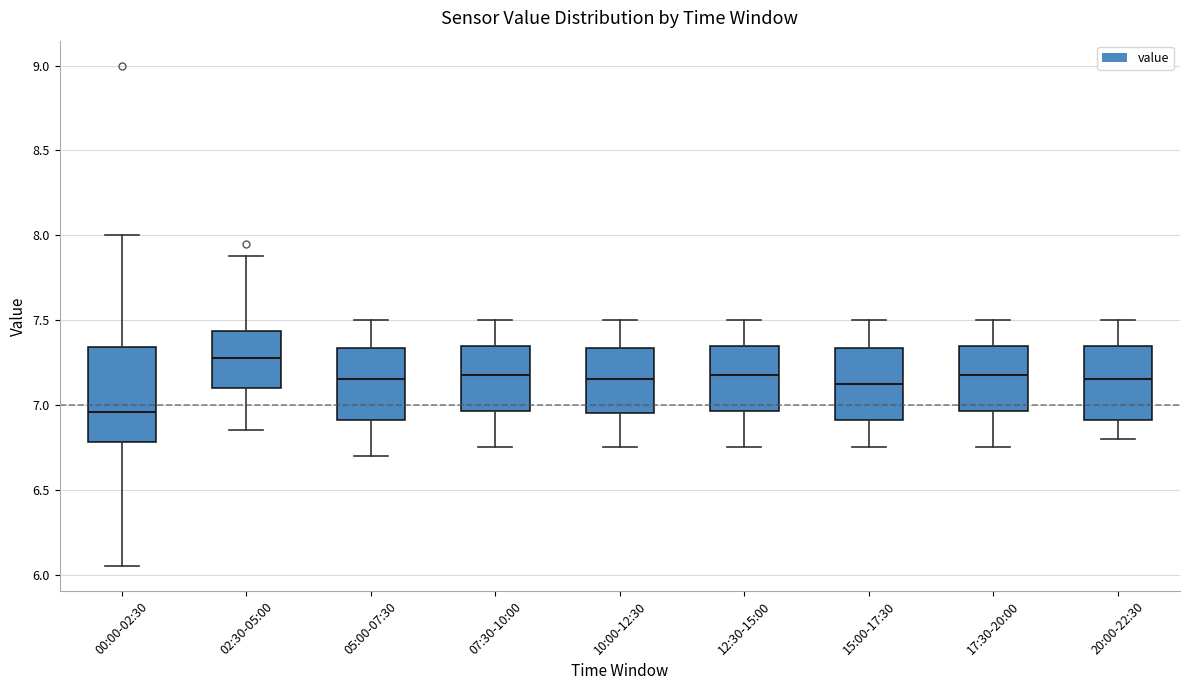

Reading left to right, read every box against the y-axis: the position of its median line, the range the box covers, and the ends of its whiskers. The values are not printed on the chart, so give them approximately, as read against the axis.

00:00-02:30: median 6.95, box 6.80 to 7.35, whiskers 6.05 to 8.00
02:30-05:00: median 7.30, box 7.10 to 7.45, whiskers 6.85 to 7.90
05:00-07:30: median 7.15, box 6.90 to 7.35, whiskers 6.70 to 7.50
07:30-10:00: median 7.20, box 6.95 to 7.35, whiskers 6.75 to 7.50
10:00-12:30: median 7.15, box 6.95 to 7.35, whiskers 6.75 to 7.50
12:30-15:00: median 7.20, box 6.95 to 7.35, whiskers 6.75 to 7.50
15:00-17:30: median 7.15, box 6.90 to 7.35, whiskers 6.75 to 7.50
17:30-20:00: median 7.20, box 6.95 to 7.35, whiskers 6.75 to 7.50
20:00-22:30: median 7.15, box 6.90 to 7.35, whiskers 6.80 to 7.50